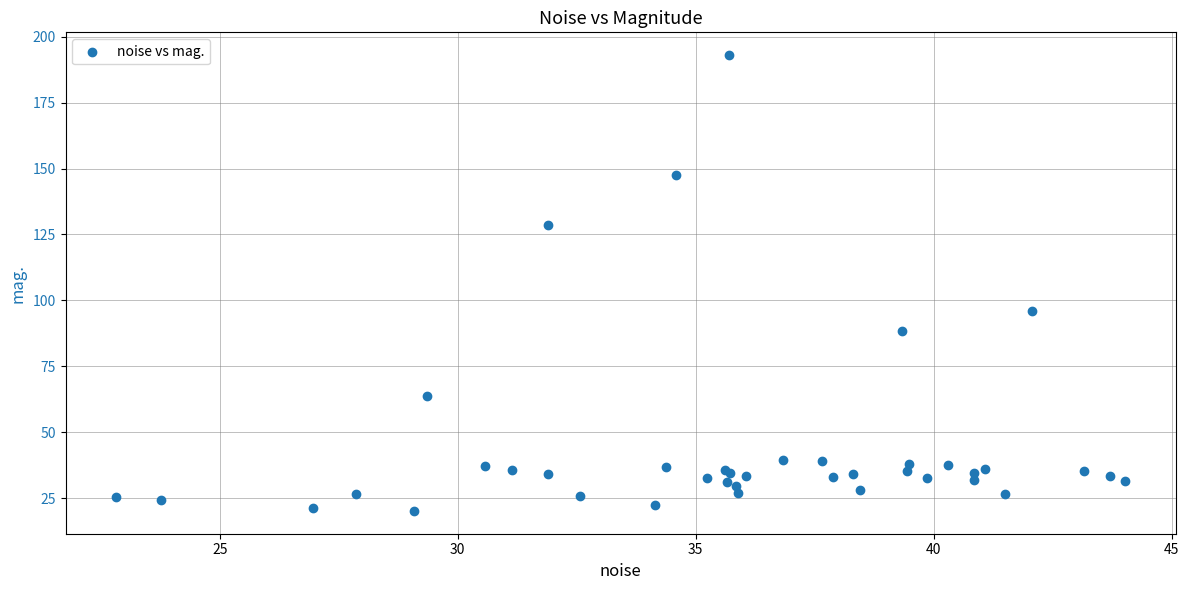

What Y value in the scatter plot is closest to 106?

95.9